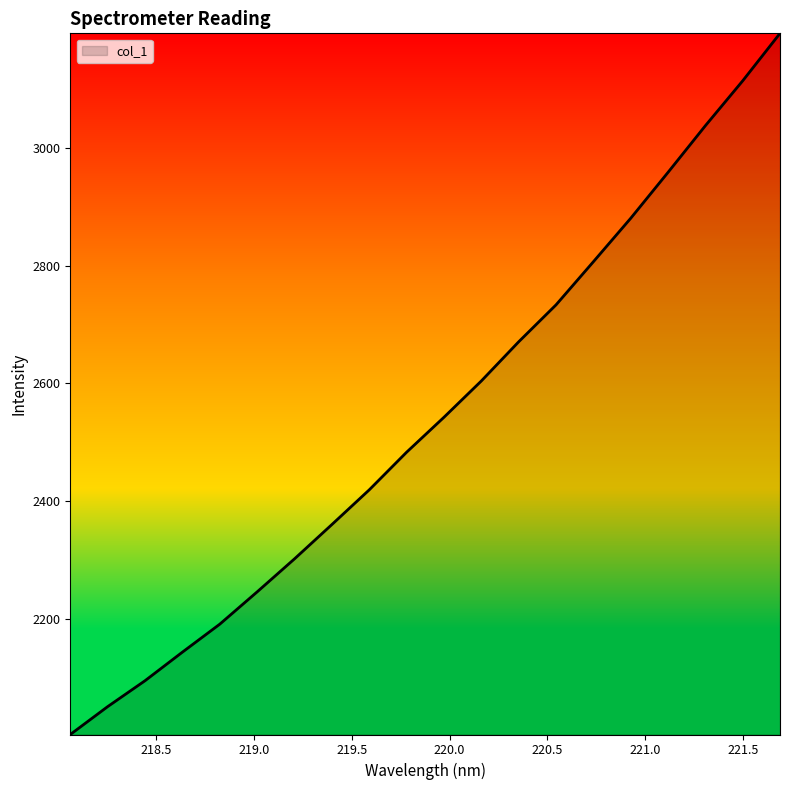

What is the maximum value shown in the chart?

3194.5